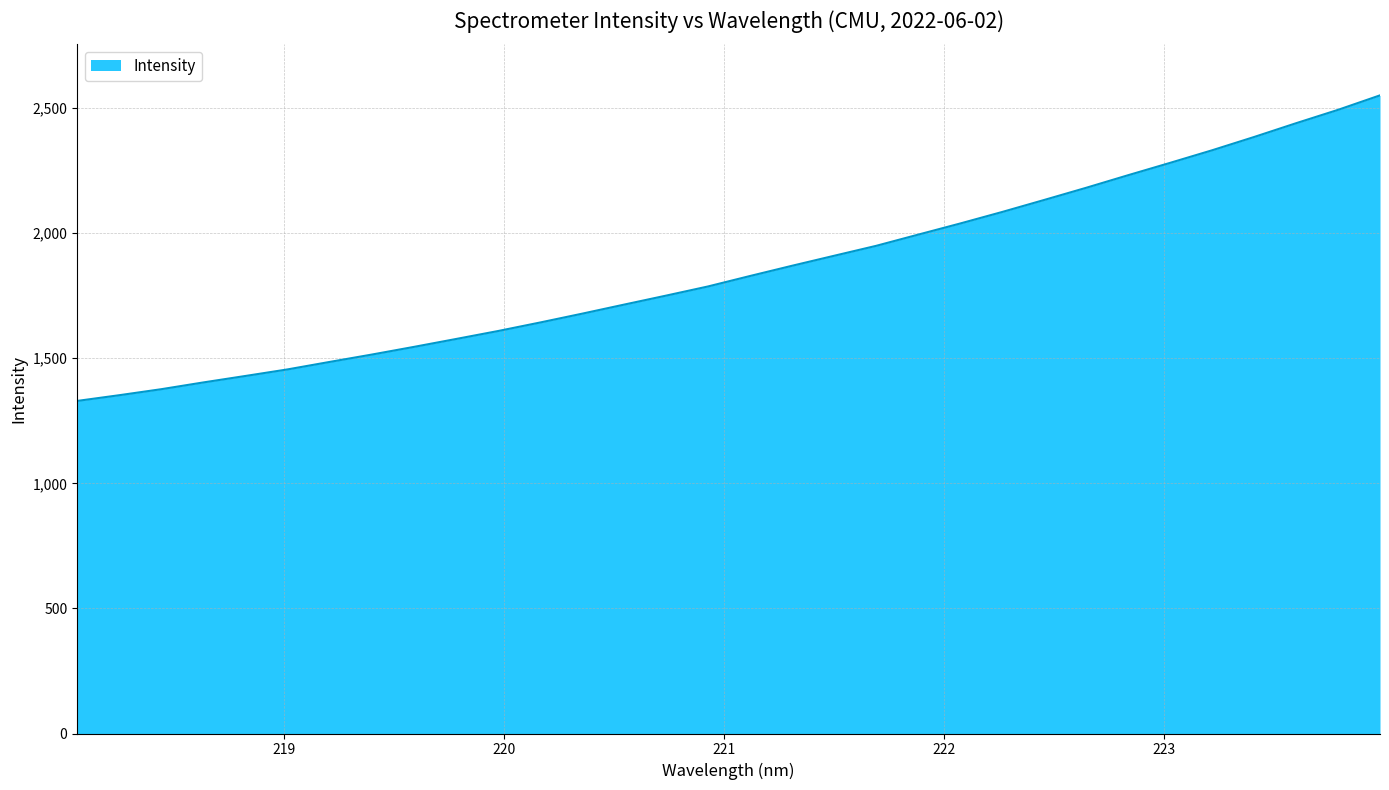

What is the greatest value displayed?

2551.0